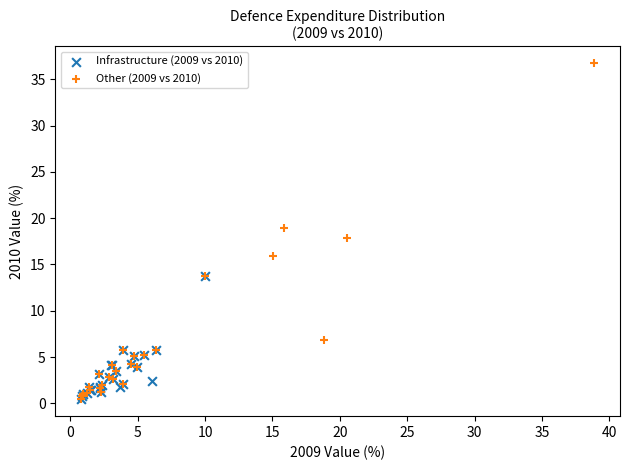

Which series contains the highest Y value?

Other (2009 vs 2010)